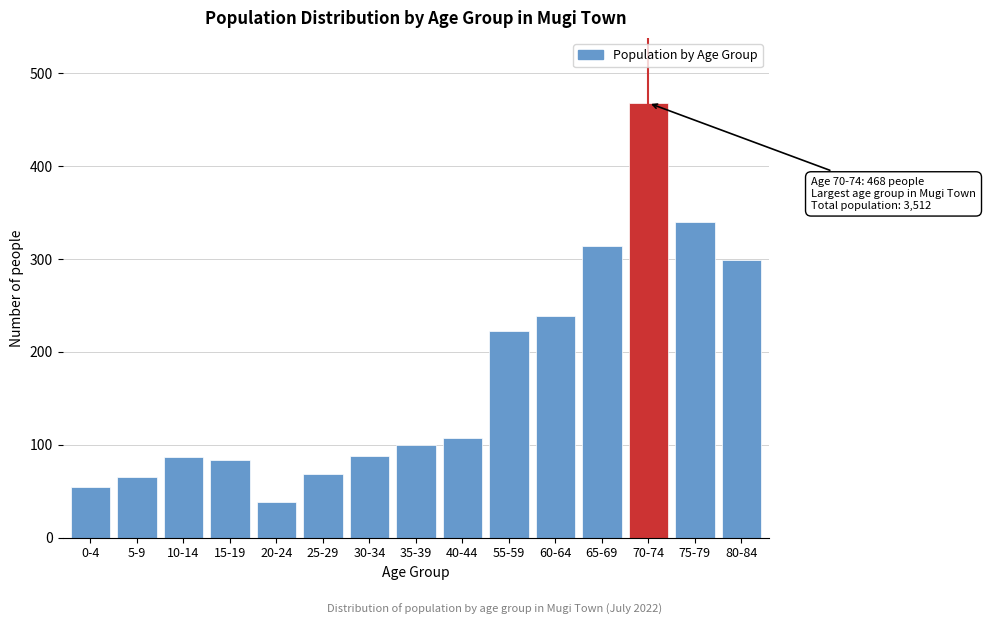

Where is the data nearest to the value 253?

60-64